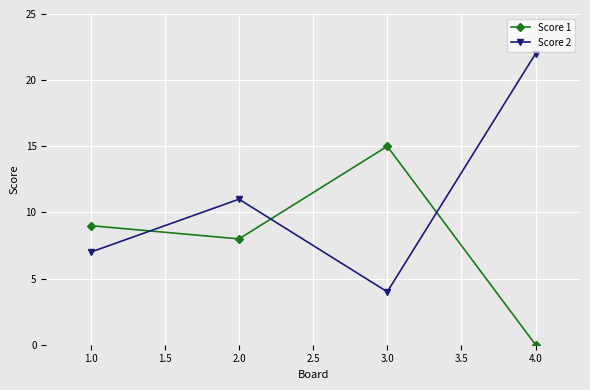

How many values in Score 1 are above zero?

3